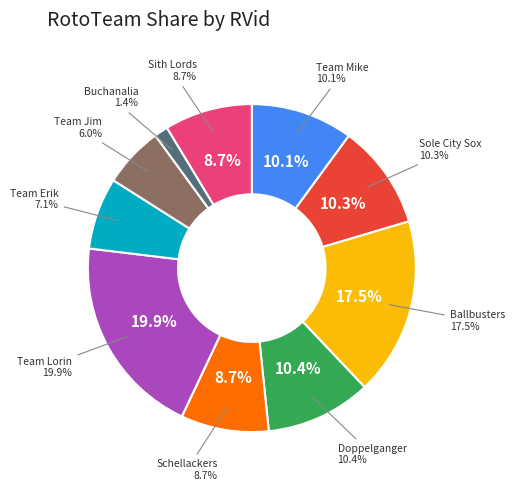

To the nearest percent, what is the difference between the Team Jim and Sith Lords slice percentages?

3%